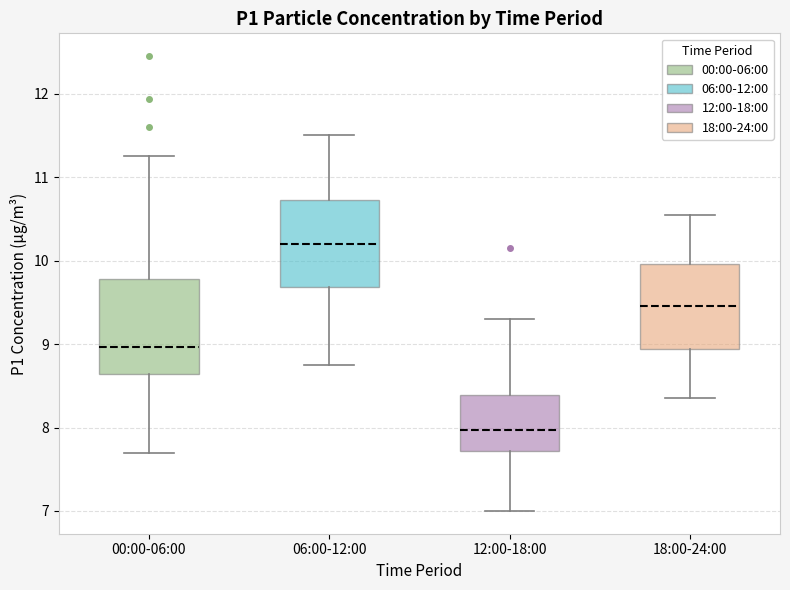

Which box's median line is the highest?

06:00-12:00